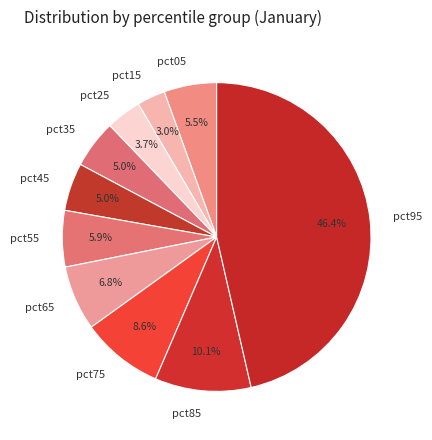

To the nearest percent, what percentage of the pie is pct85?

10%